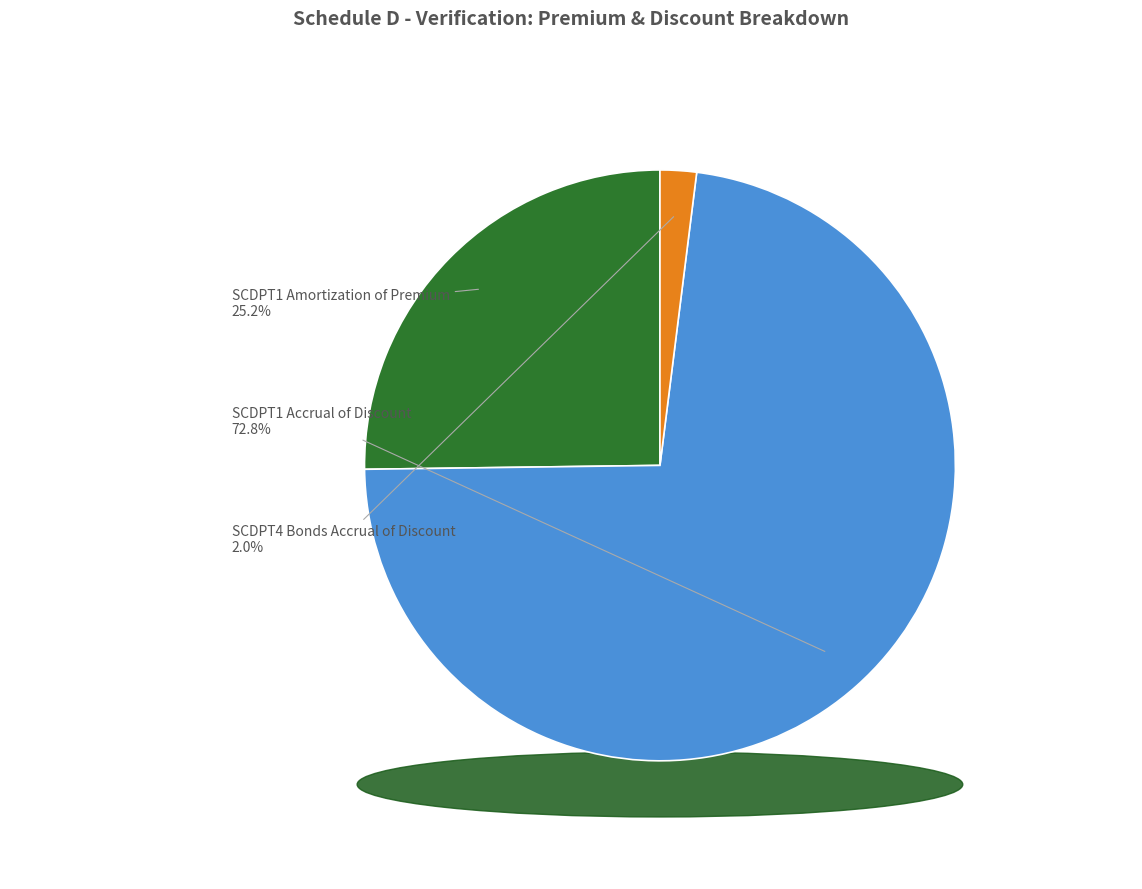

Which has a higher value, SCDPT4 Bonds Accrual of Discount or SCDPT1 Amortization of Premium?

SCDPT1 Amortization of Premium